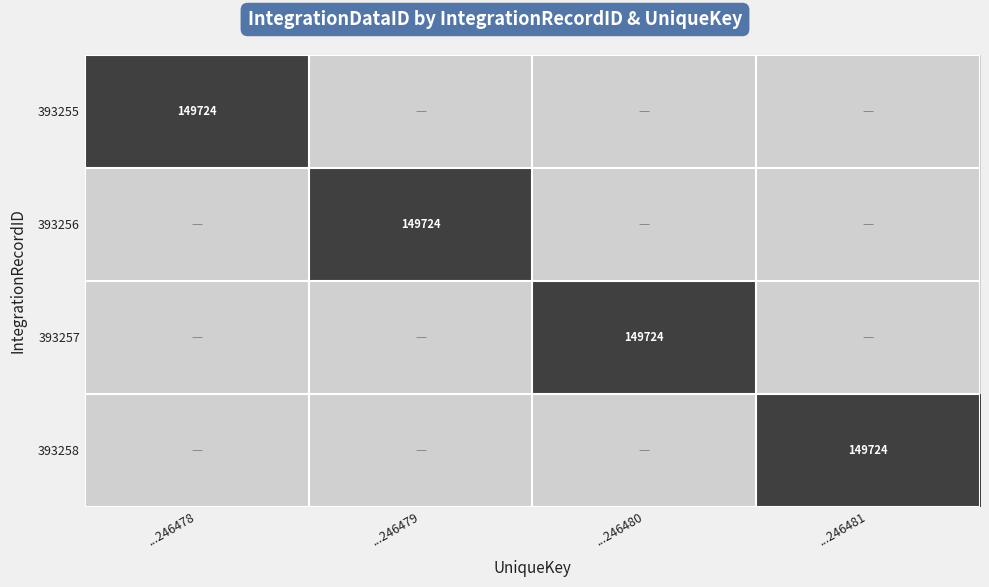

Is it true that 393257 equals 82479 at ...246480?

False